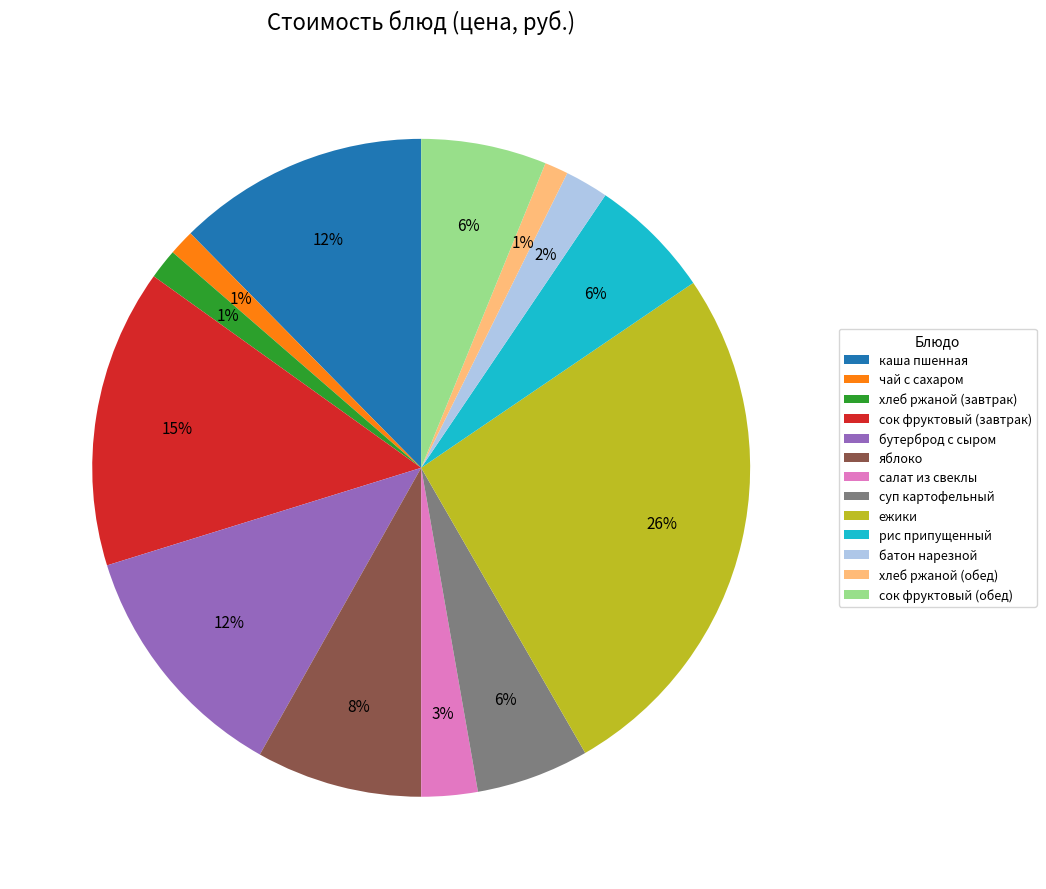

Count the number of slices in the pie.

13